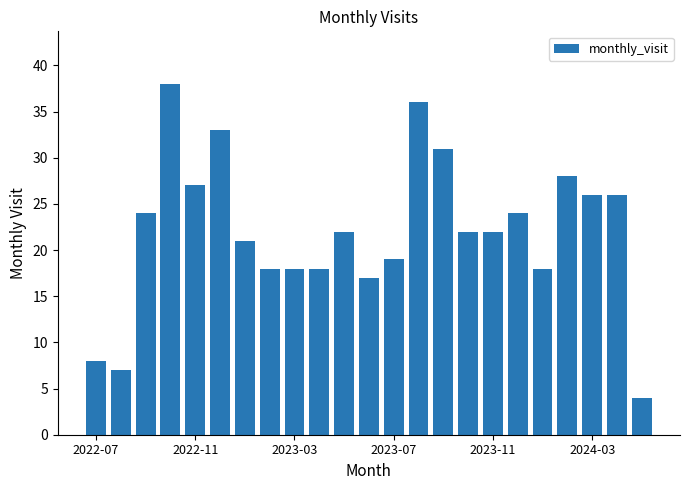

What is the minimum value shown in the chart?

4